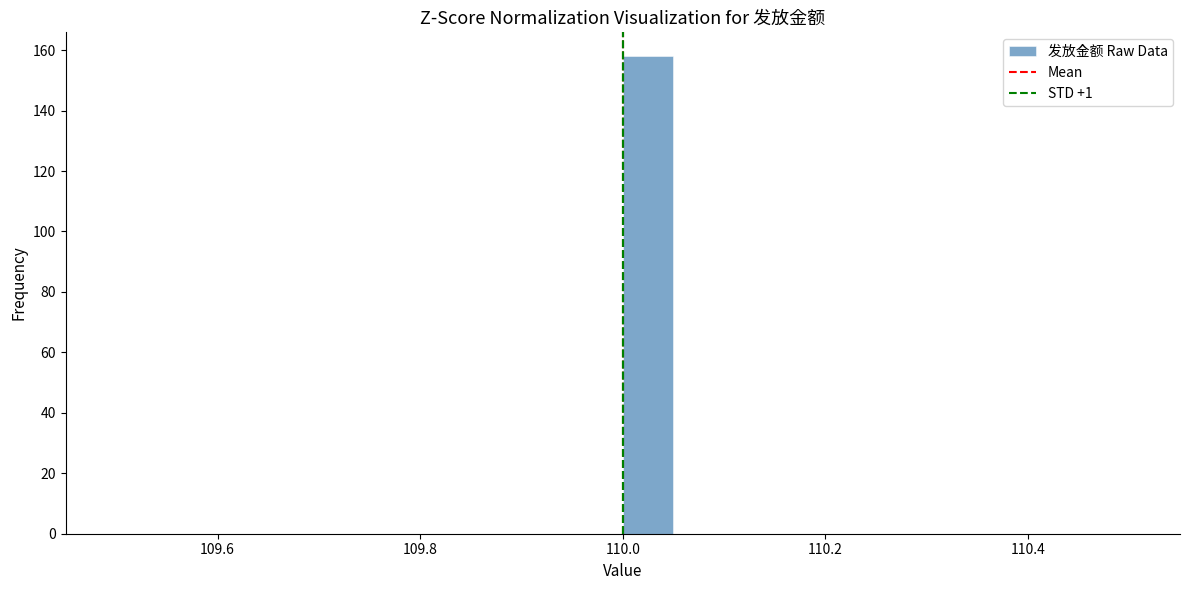

Read against the x-axis, roughly where is the centre of the tallest bar?

110.02